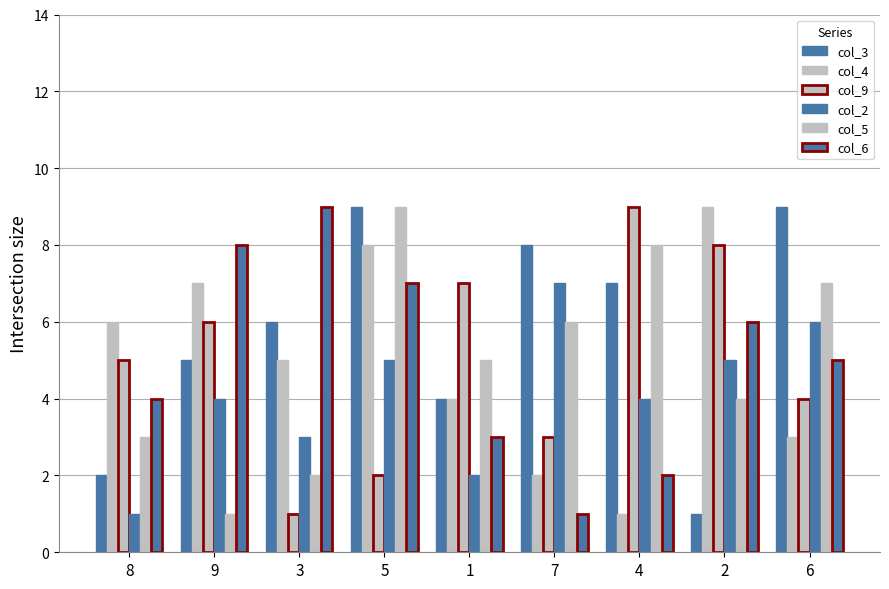

How many values in the col_9 series are below 5?

4